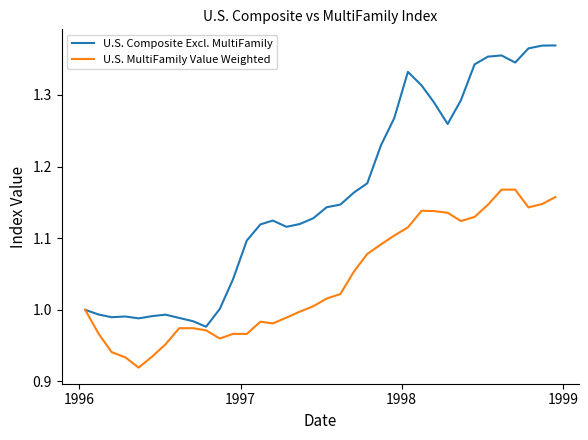

How many lines are shown in the chart?

2